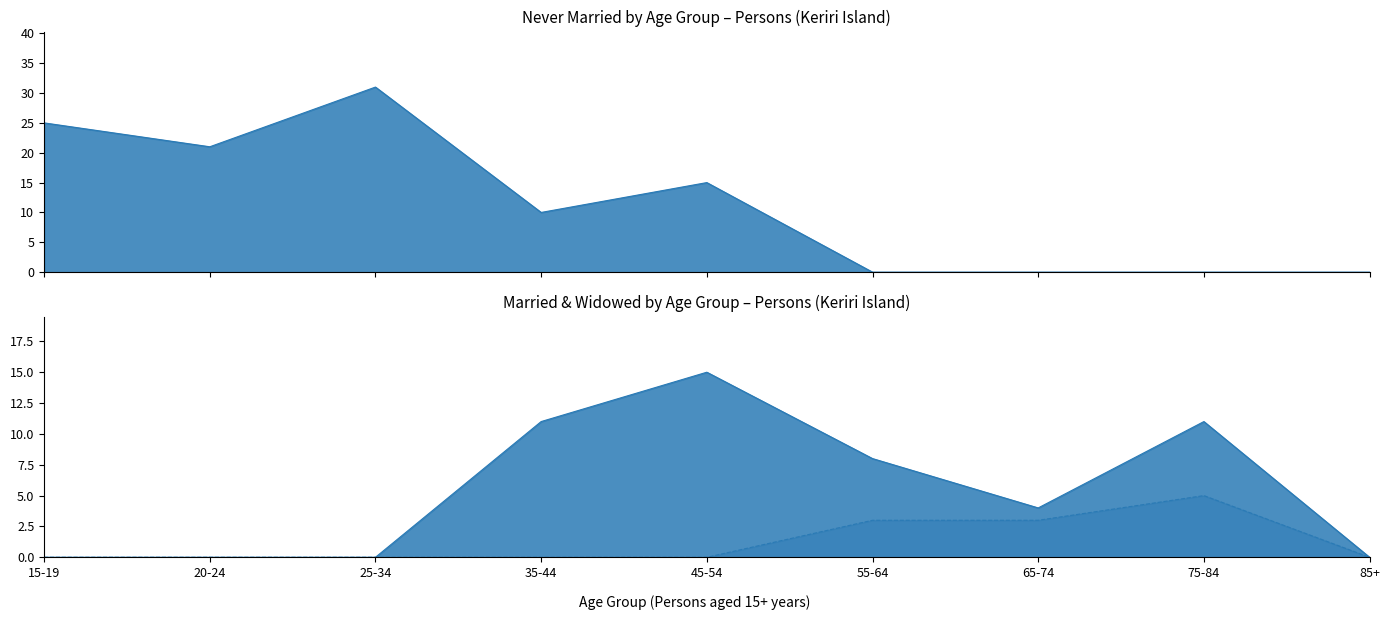

Is it true that Never married equals 0 at 75-84?

True